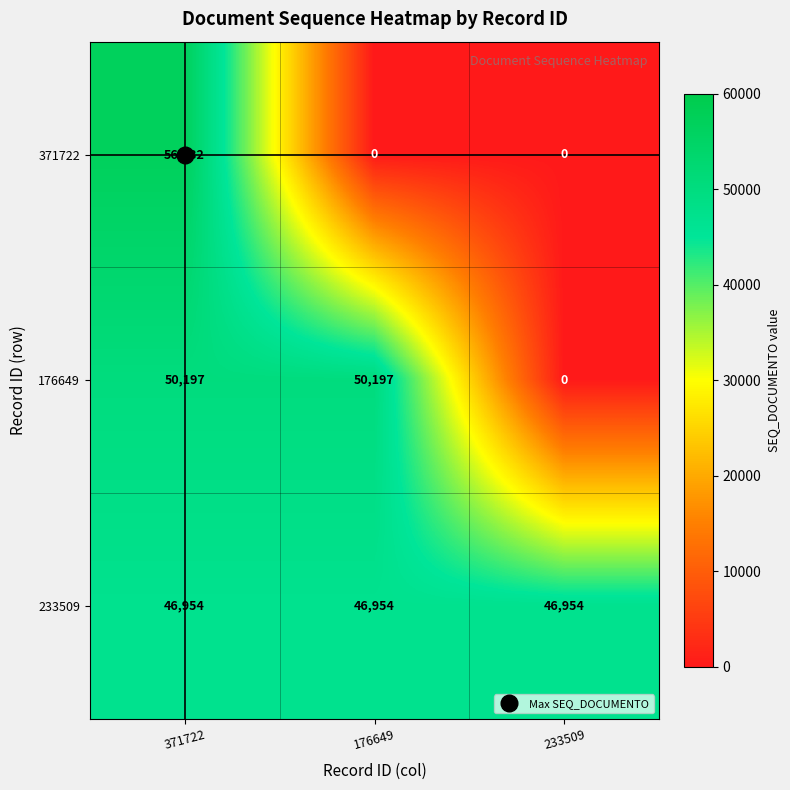

What is the sum of the 233509 values at 233509 and 371722?

93908